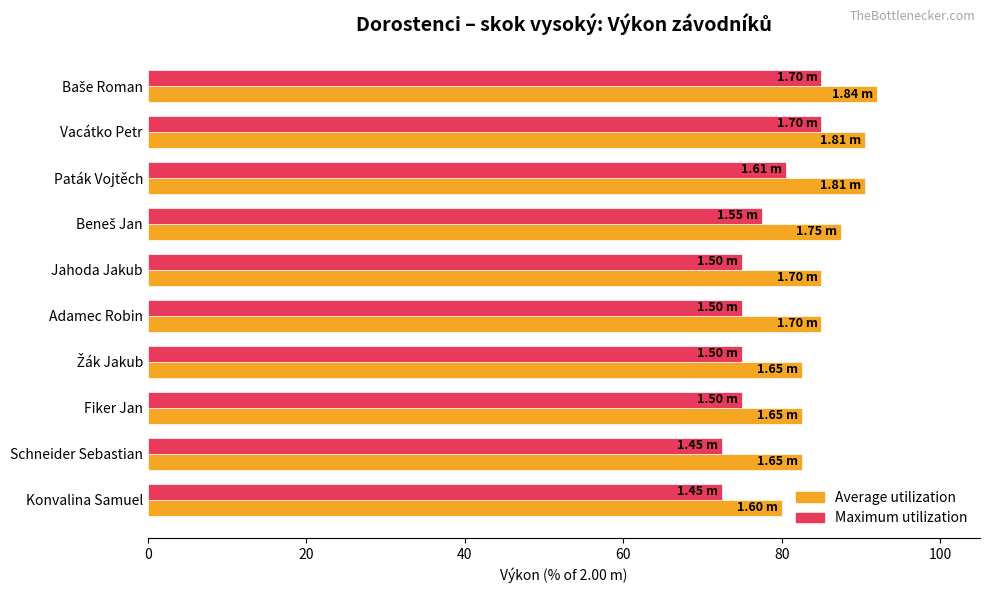

Which category has the lowest value in the Average utilization series?

Konvalina Samuel